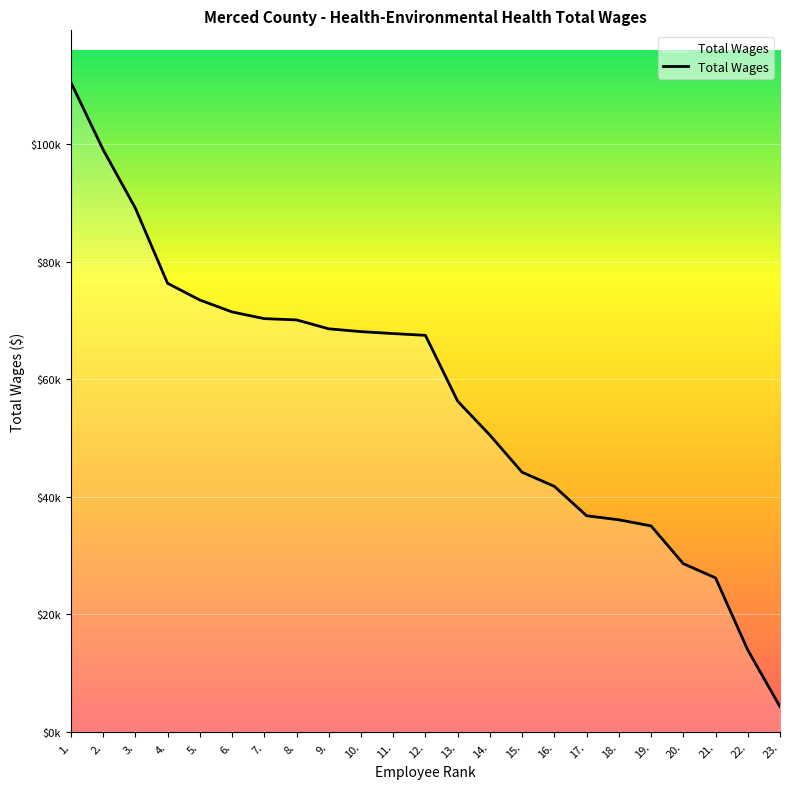

What is the label of the 14th point from the left?

14.